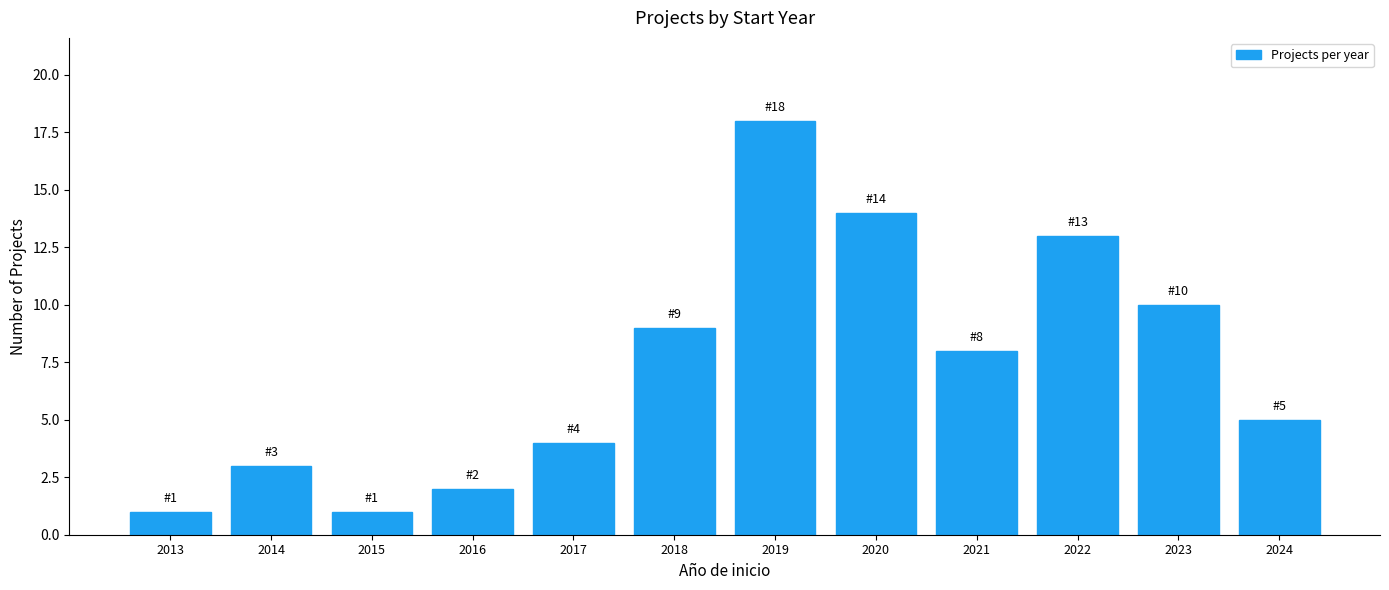

Reading right to left, transcribe all the data shown in this chart.

2024=5	2023=10	2022=13	2021=8	2020=14	2019=18	2018=9	2017=4	2016=2	2015=1	2014=3	2013=1